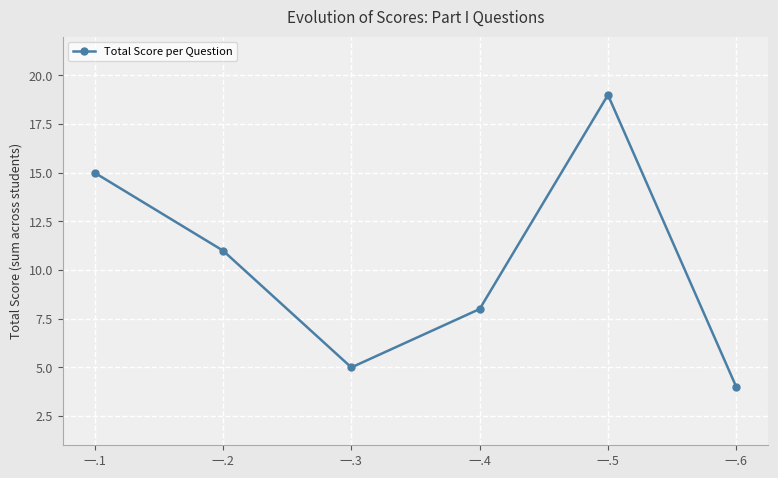

What is the difference between the values at 一.5 and 一.1?

4